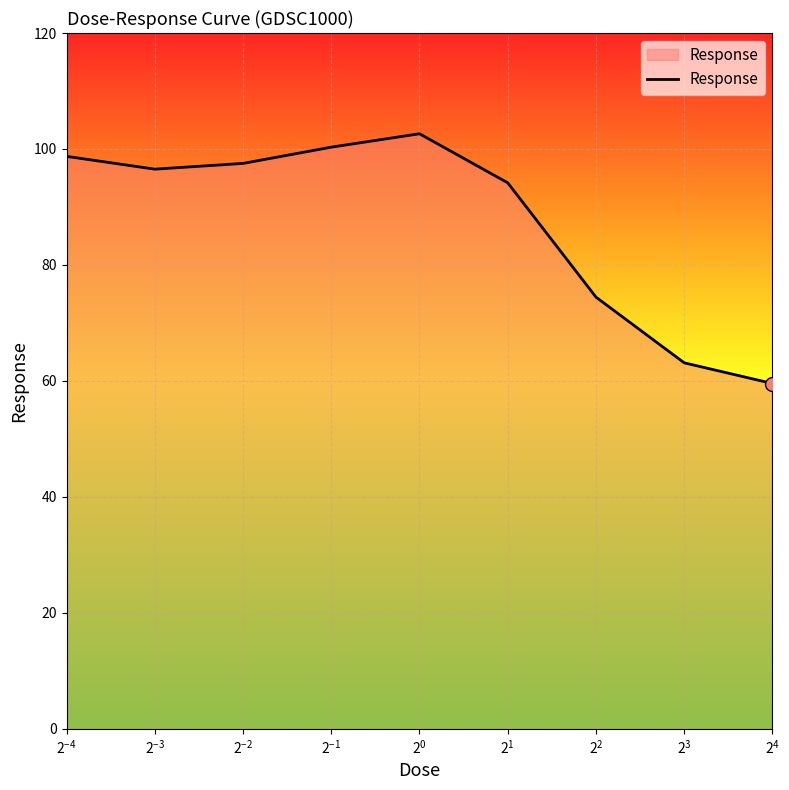

Reading left to right, list all the values displayed in this chart.

98.7	96.5	97.5	100.3	102.6	94.2	74.5	63.1	59.6